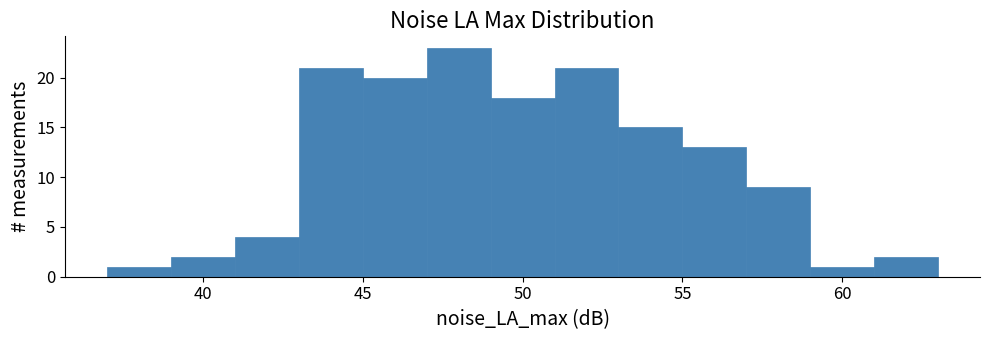

Reading left to right, list every bar in this chart as the range it spans on the x-axis followed by its height. The values are not printed on the chart, so give them approximately, as read against the axis.

37 to 39: 1
39 to 41: 2
41 to 43: 4
43 to 45: 21
45 to 47: 20
47 to 49: 23
49 to 51: 18
51 to 53: 21
53 to 55: 15
55 to 57: 13
57 to 59: 9
59 to 61: 1
61 to 63: 2